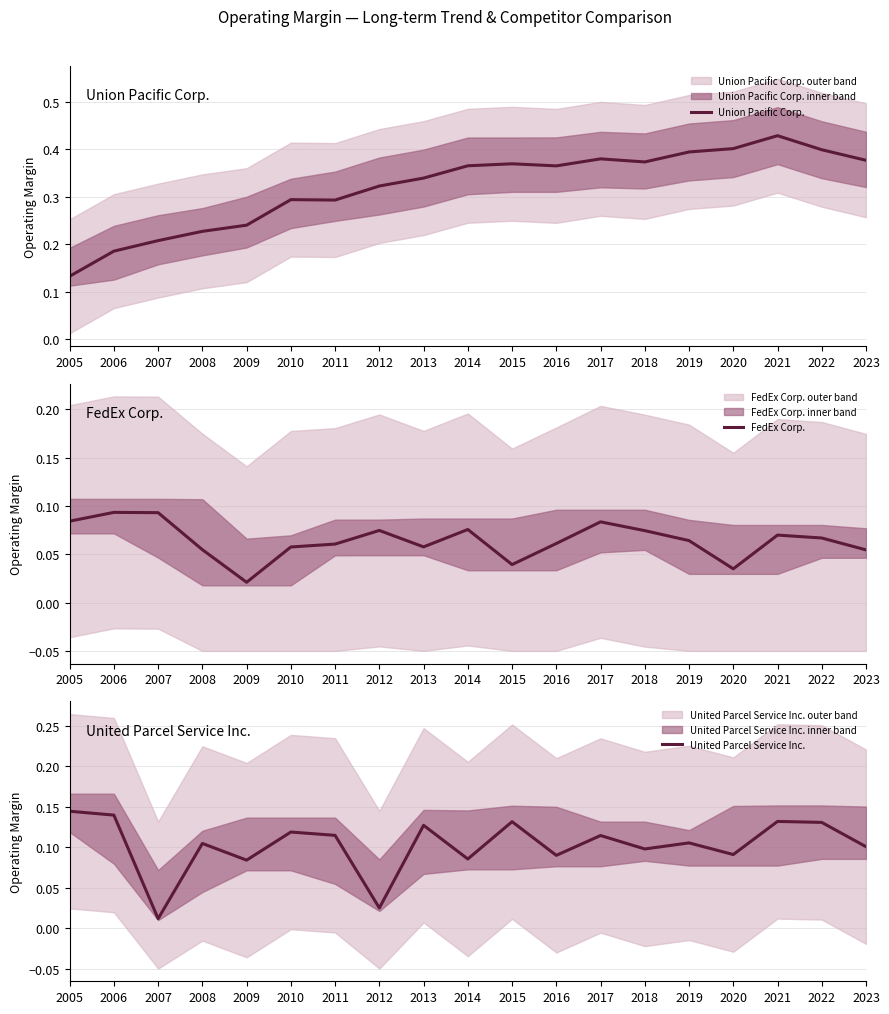

At how many categories does at least one series exceed 0?

19